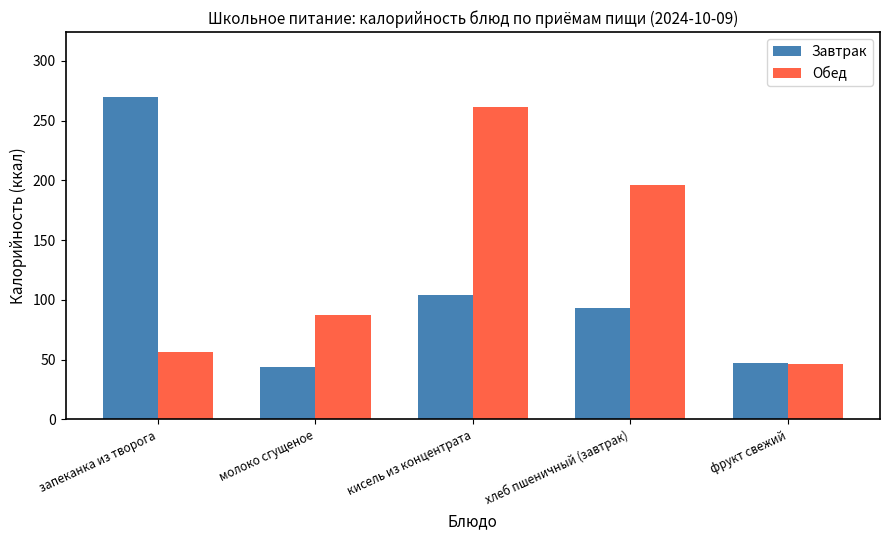

What is the lowest value of the Обед series?

46.8